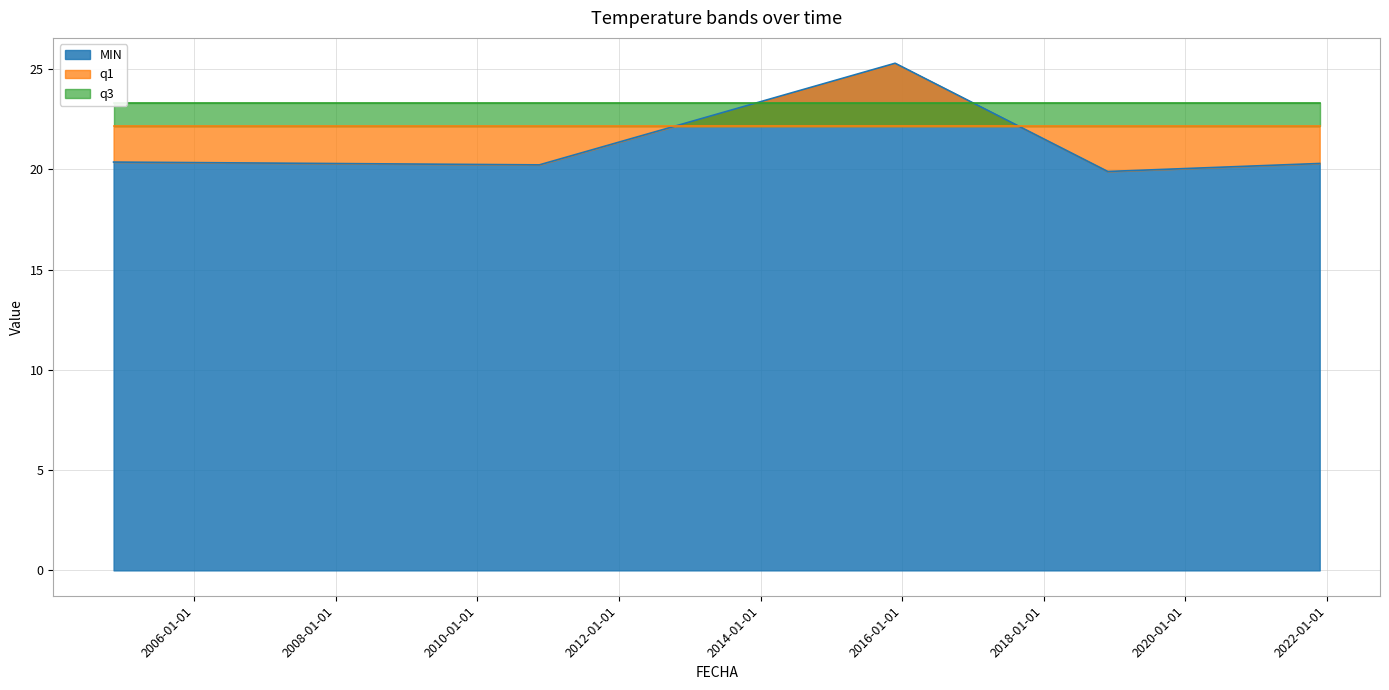

After their last crossing, which series has the higher values: MIN or q1?

q1